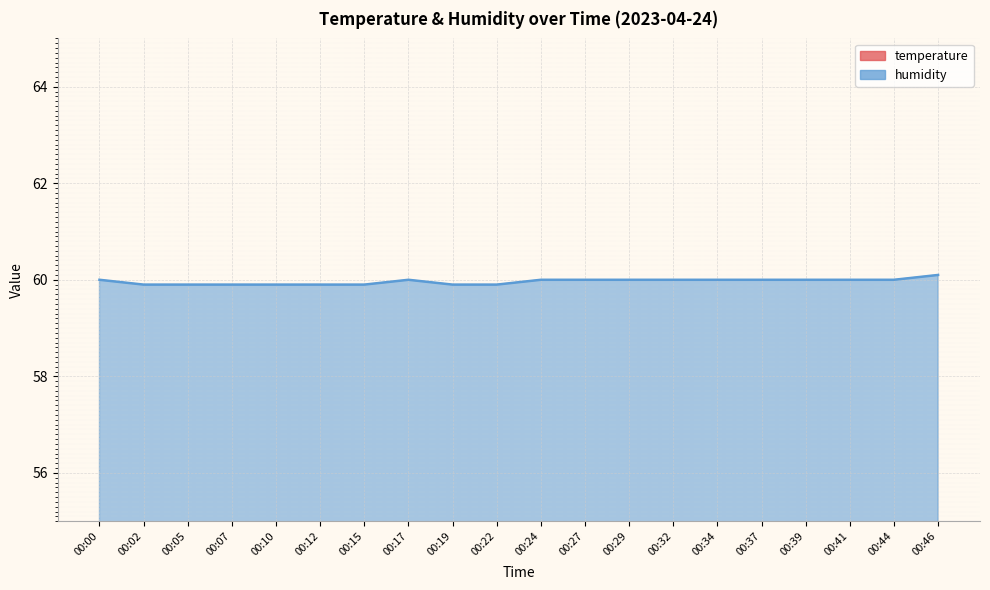

Which series has the largest total across all categories?

humidity